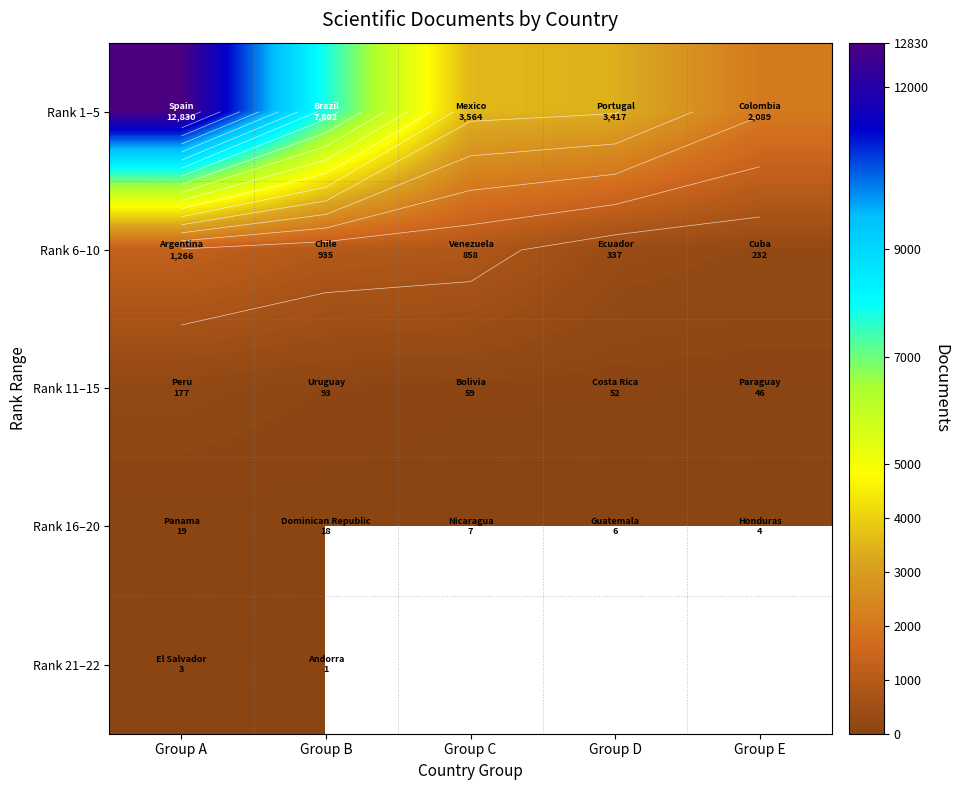

At how many categories does at least one series exceed 9948?

1